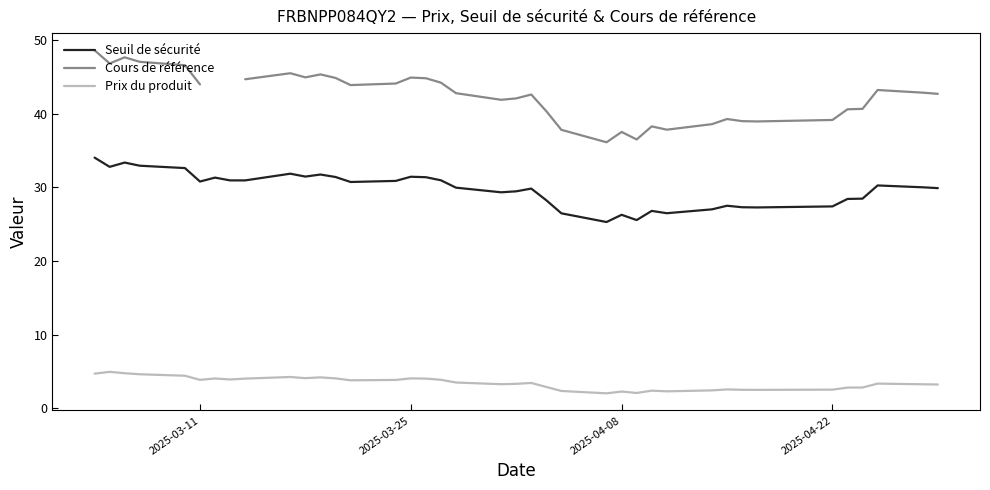

True or false: Prix du produit and Seuil de sécurité intersect in this chart.

False